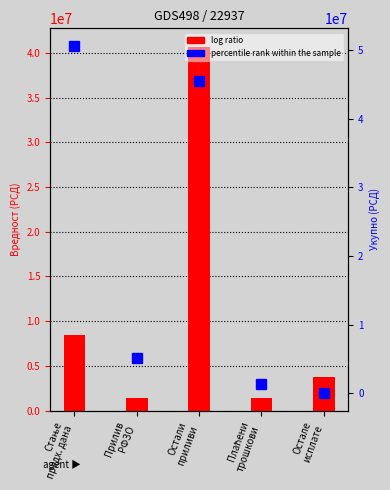

Between Остале
исплате and Остали
приливи, which is larger?

Остали
приливи